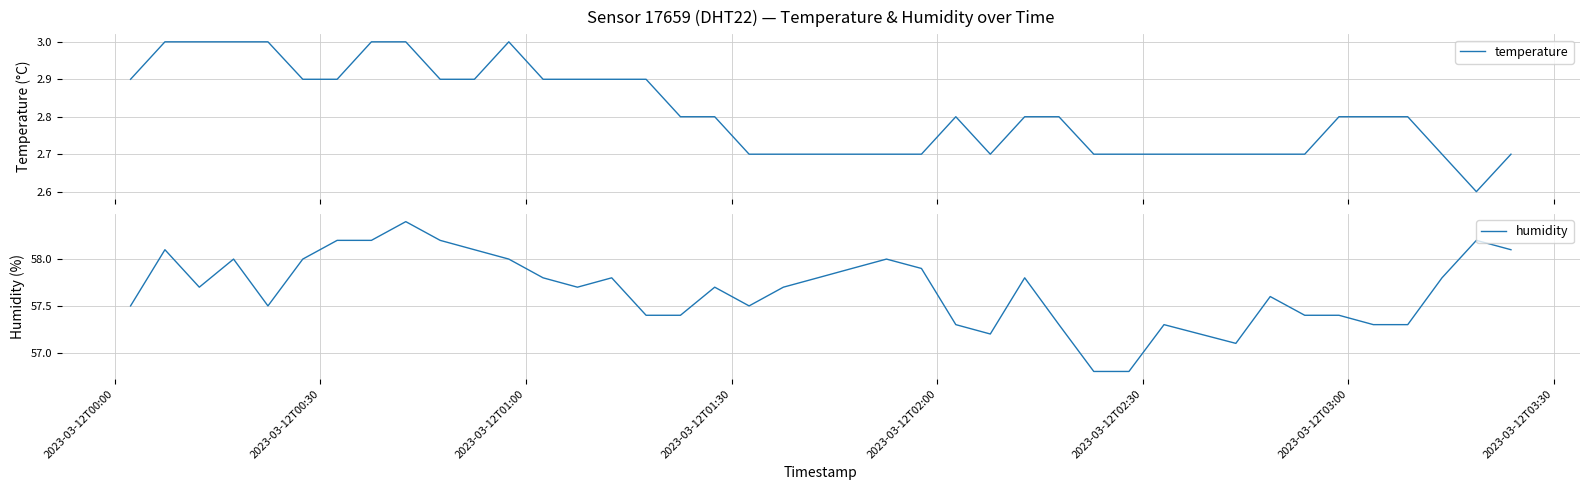

In humidity, how many points are lower than both neighbors (excluding endpoints)?

6